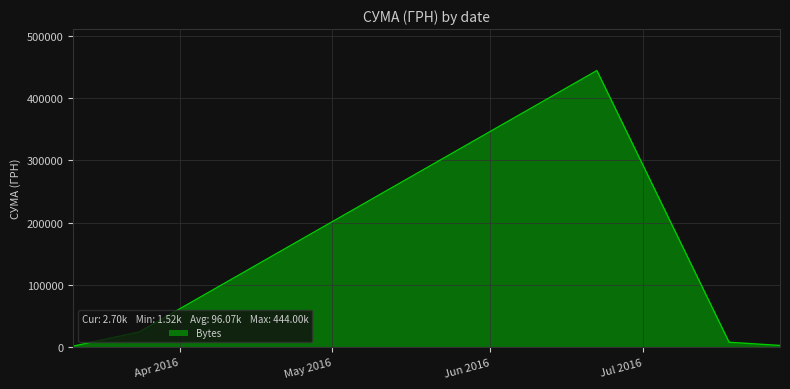

What is the sum of all values?

480326.7